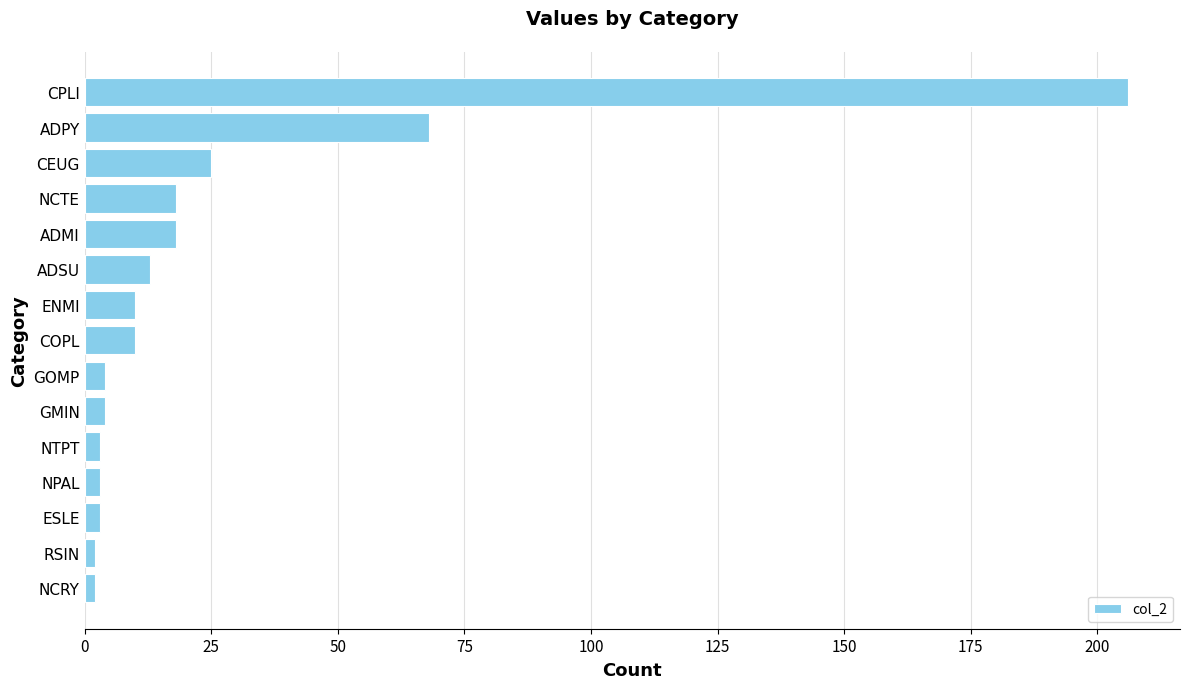

What is the maximum value shown in the chart?

206